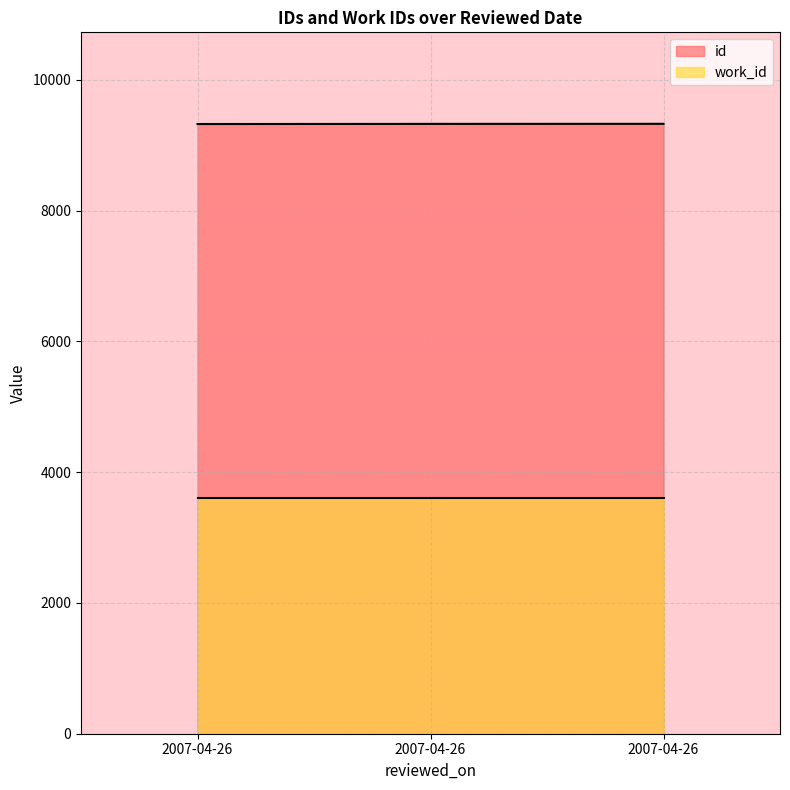

Rank the categories by value from lowest to highest.

2007-04-26, 2007-04-26, 2007-04-26